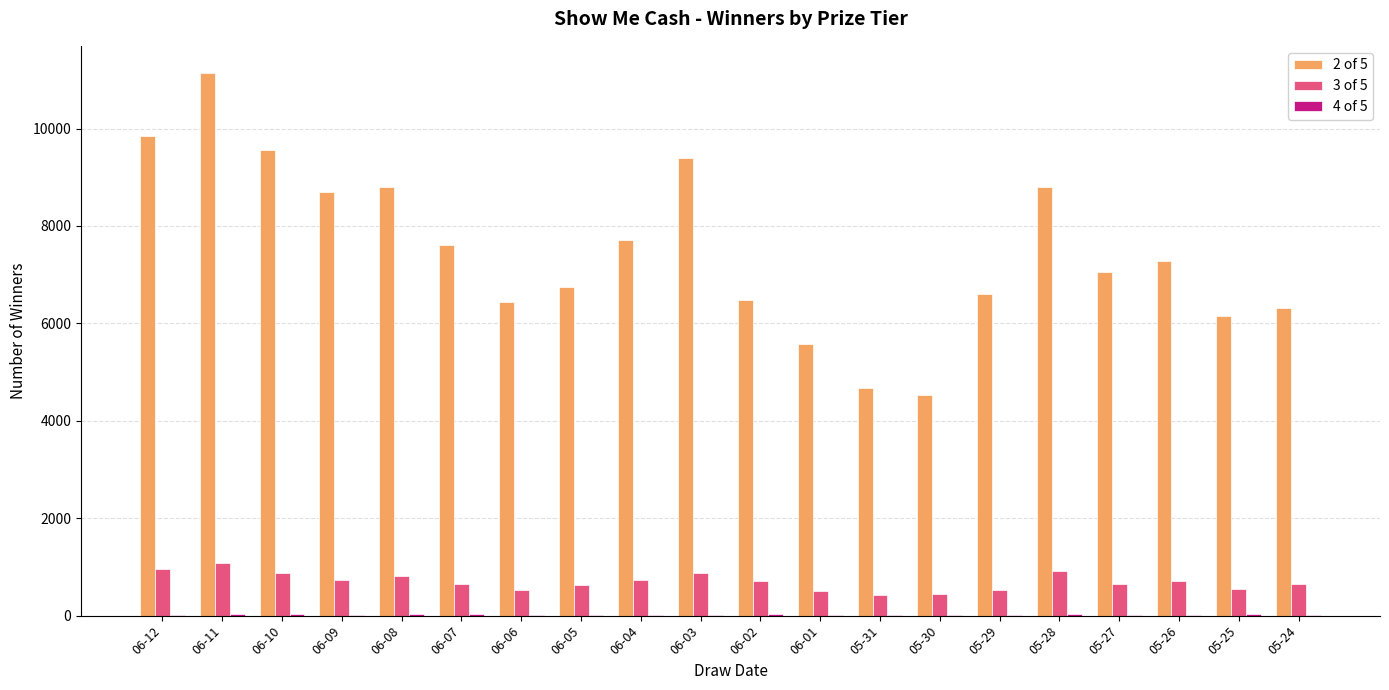

Which category has the highest value across all series?

06-11